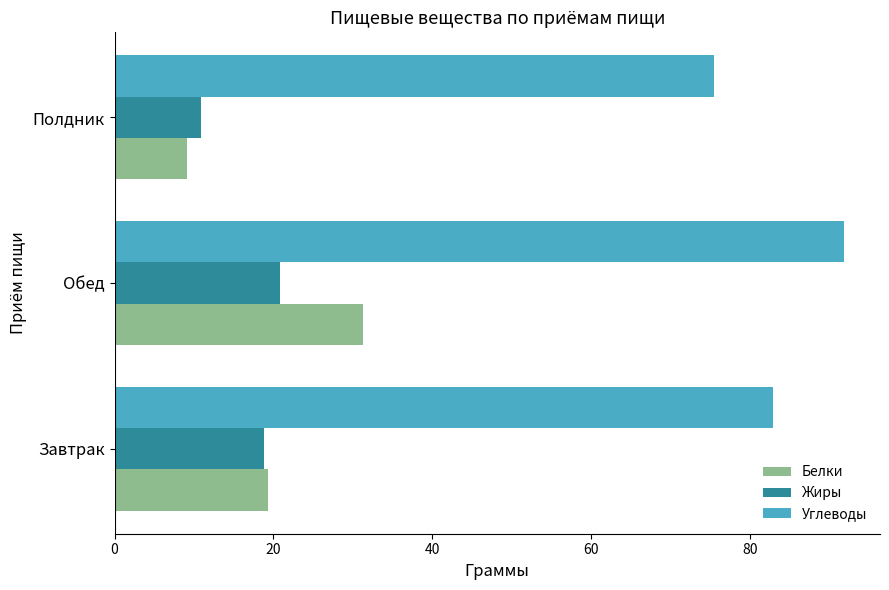

What are all the series names shown in the legend?

Белки, Жиры, Углеводы